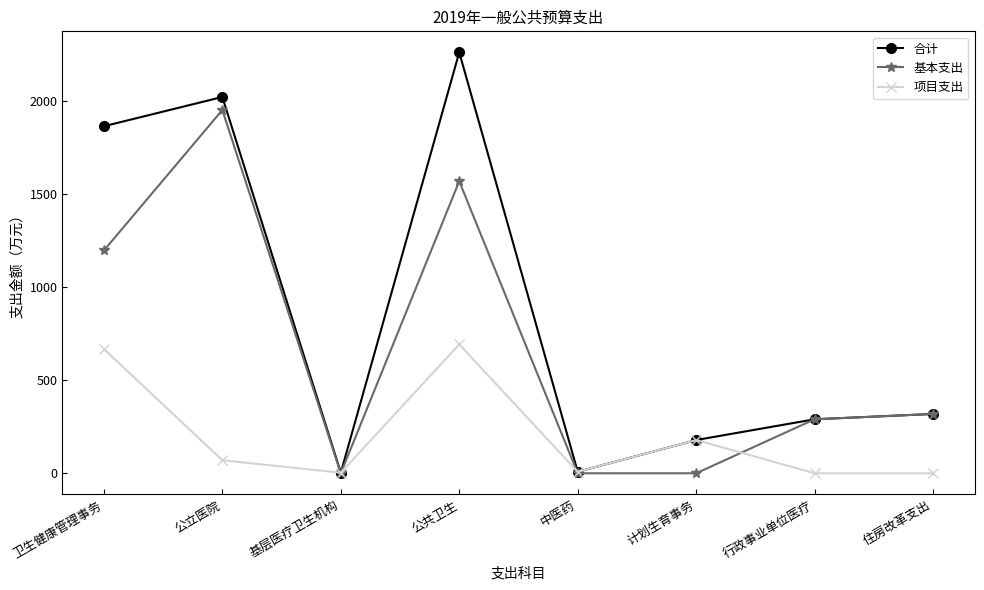

Which series has the widest spread of values?

合计